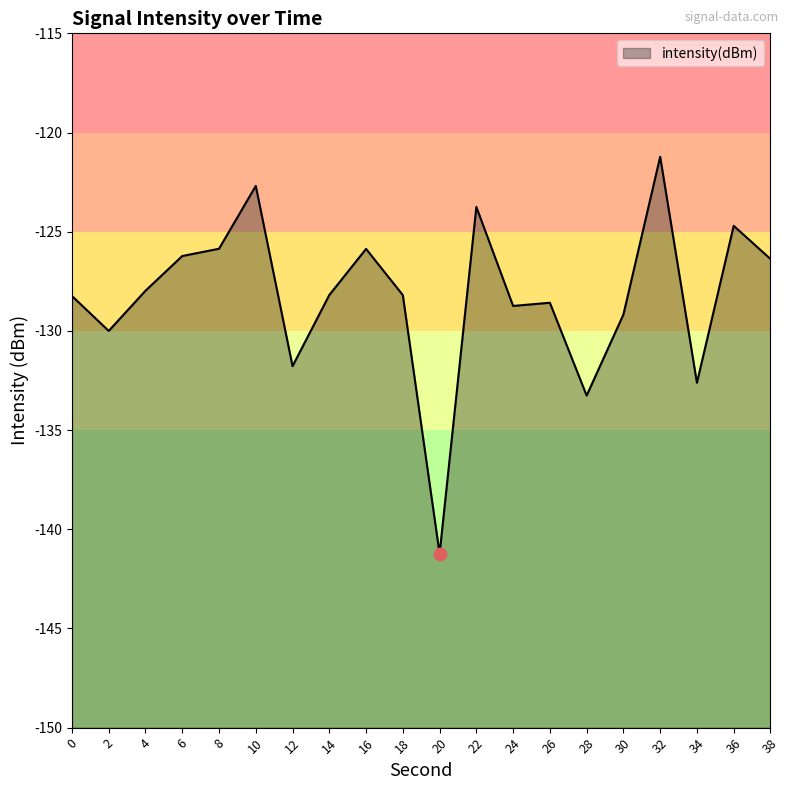

What is the change in value from 0 to 10?

+5.6